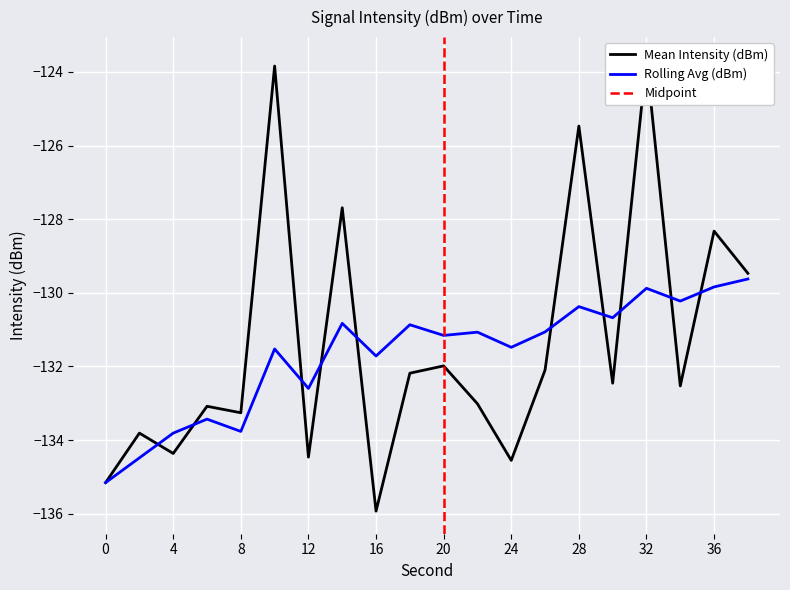

What is the average value of the Rolling Avg (dBm) series?

-131.7